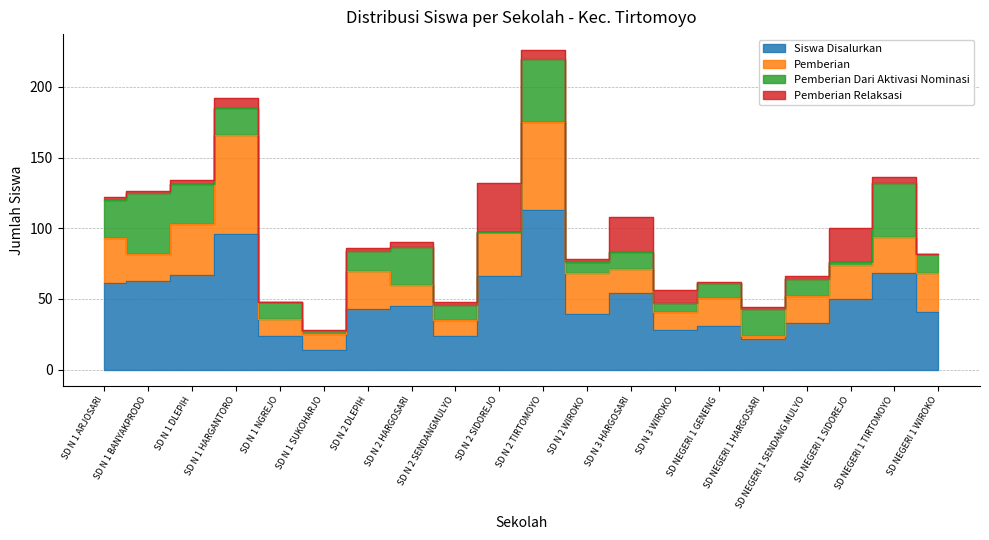

How many categories are shown in the chart?

20